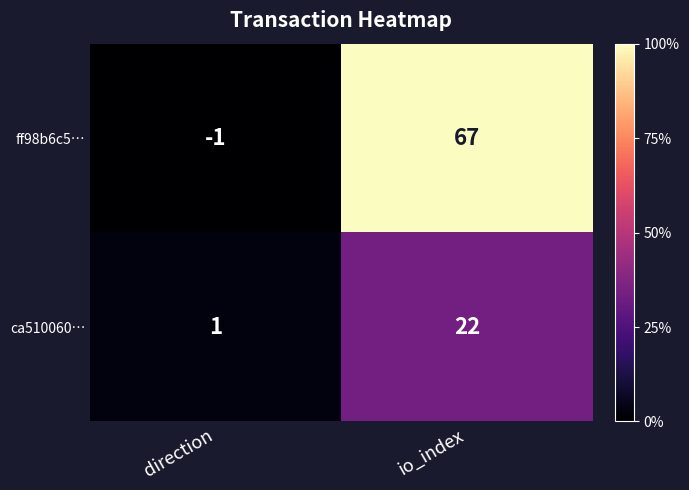

List the series in order of their peak value, lowest first.

ca510060…, ff98b6c5…